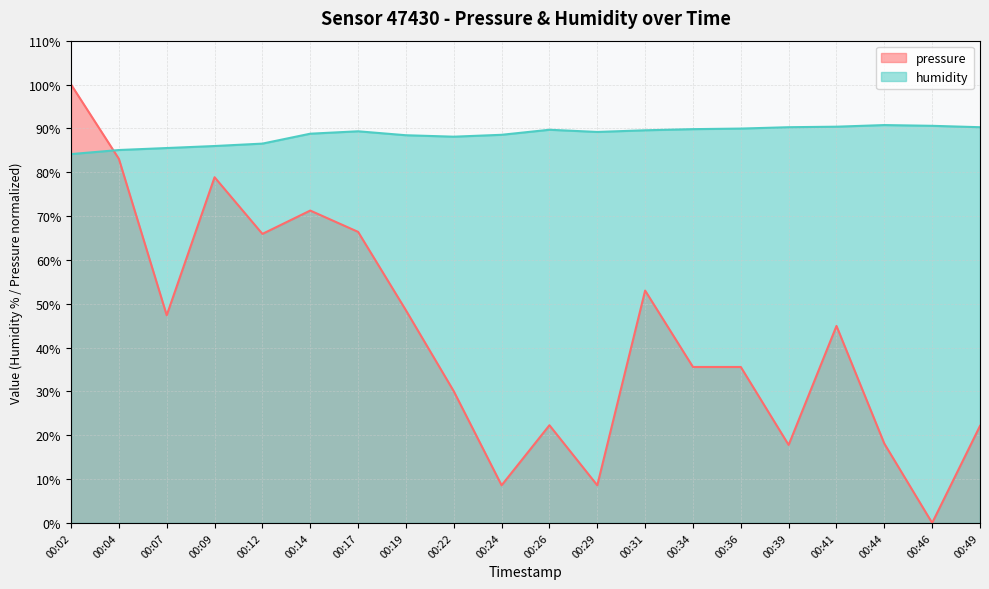

Which label corresponds to the largest value in the chart?

00:02